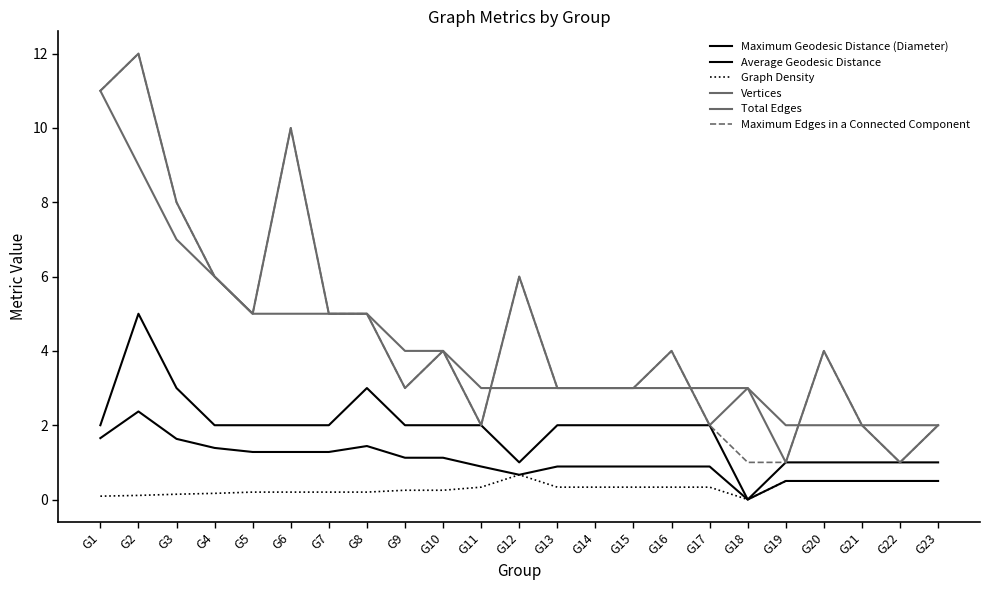

Where is the first local maximum for Graph Density?

G12